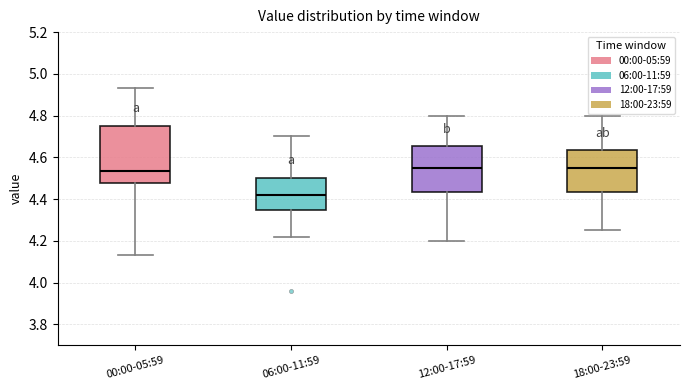

Reading left to right, read every box against the y-axis: the position of its median line, the range the box covers, and the ends of its whiskers. The values are not printed on the chart, so give them approximately, as read against the axis.

00:00-05:59: median 4.54, box 4.48 to 4.76, whiskers 4.14 to 4.94
06:00-11:59: median 4.42, box 4.34 to 4.50, whiskers 4.22 to 4.70
12:00-17:59: median 4.56, box 4.44 to 4.66, whiskers 4.20 to 4.80
18:00-23:59: median 4.56, box 4.44 to 4.64, whiskers 4.26 to 4.80